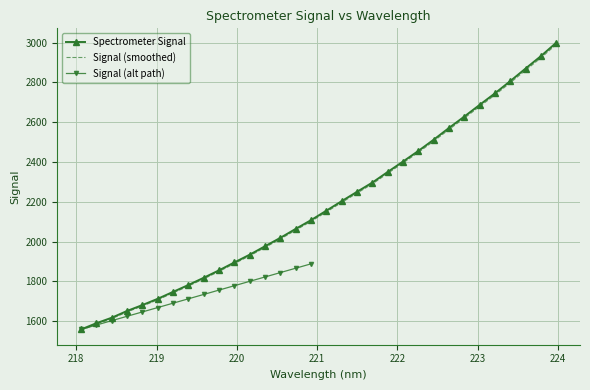

True or false: the data shows 2745.4 at 223.2172.

True